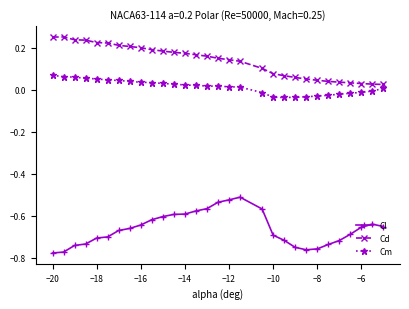

List the series in order of their peak value, highest first.

Cd, Cm, Cl